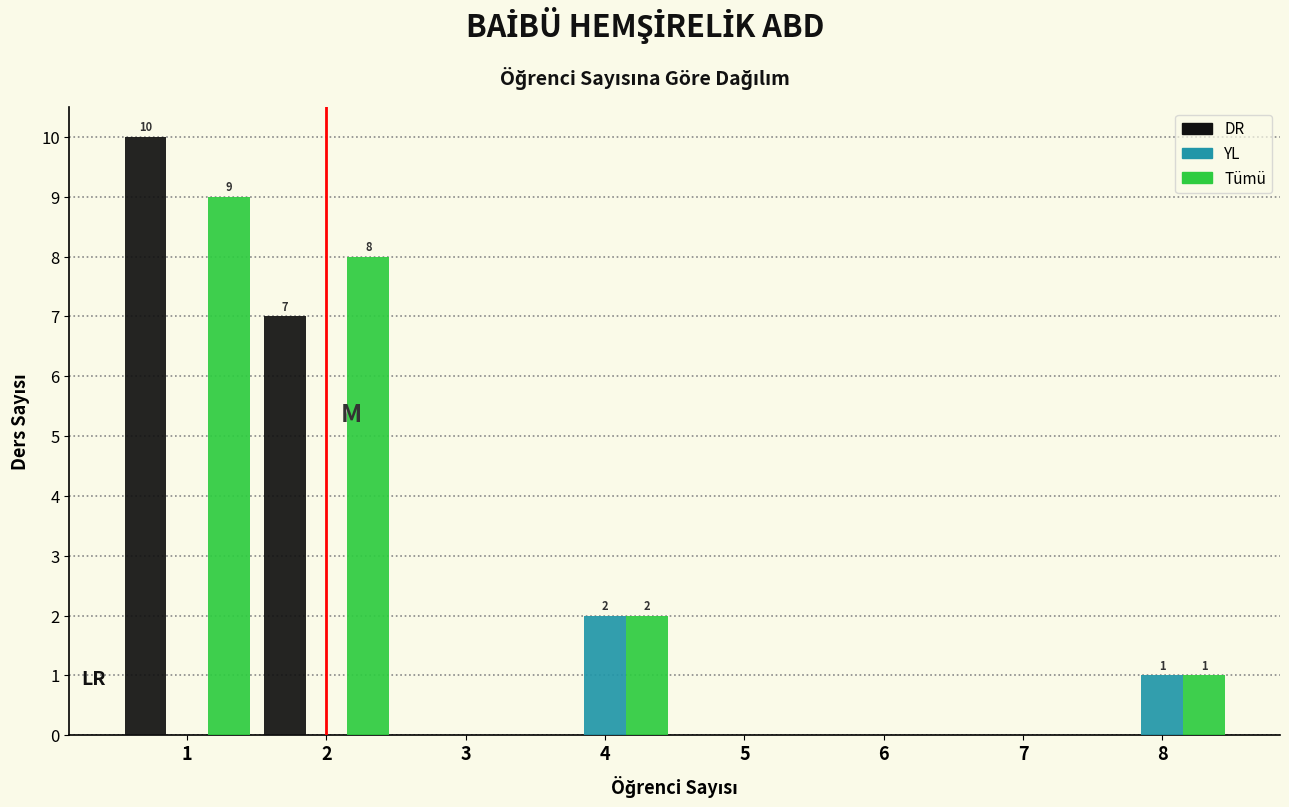

Reading left to right, extract all data points from this chart.

DR: 1=10	2=7	3=0	4=0	5=0	6=0	7=0	8=0
YL: 1=0	2=0	3=0	4=2	5=0	6=0	7=0	8=1
Tümü: 1=9	2=8	3=0	4=2	5=0	6=0	7=0	8=1